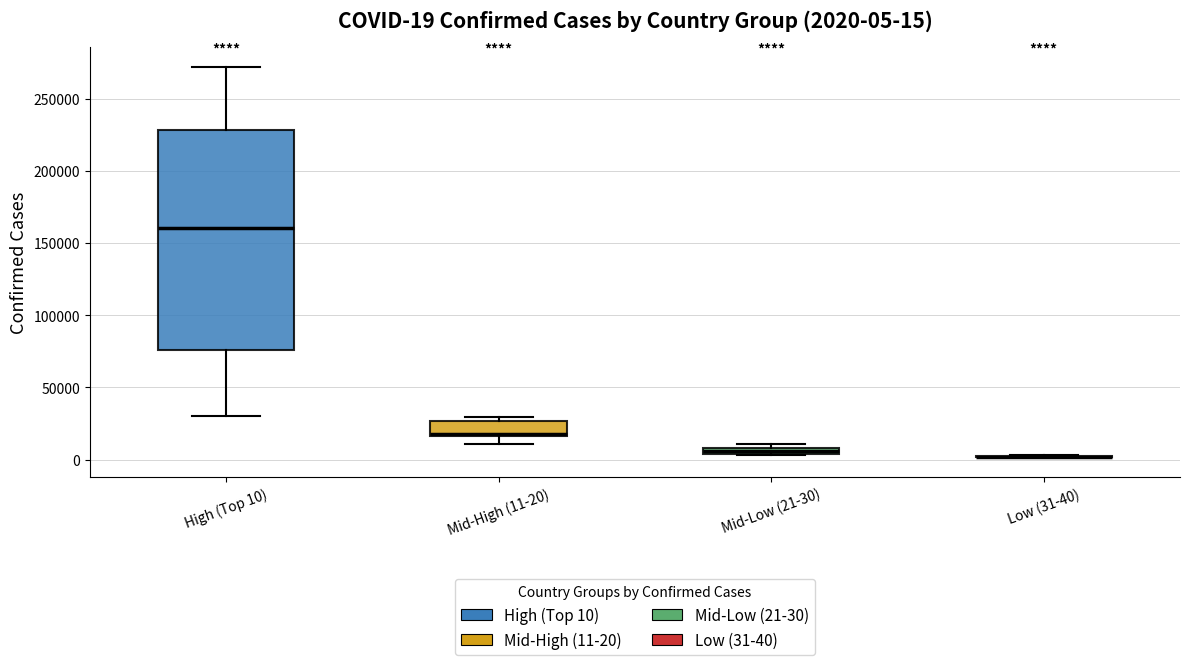

Which box is the tallest, from its lower edge to its upper edge?

High (Top 10)